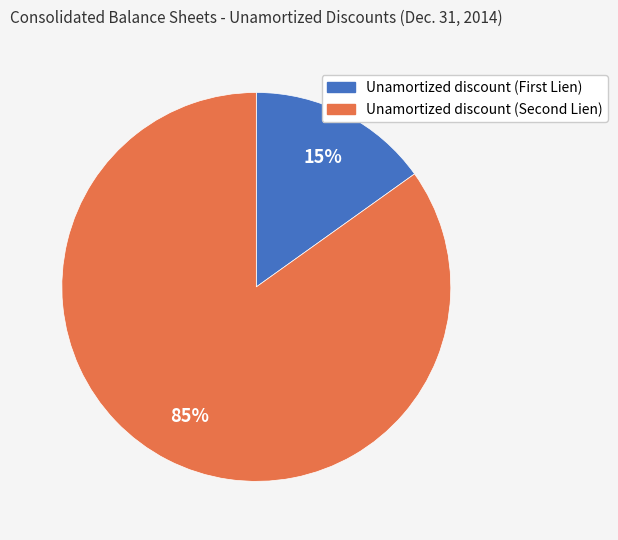

To the nearest percent, what is the average slice percentage?

50%